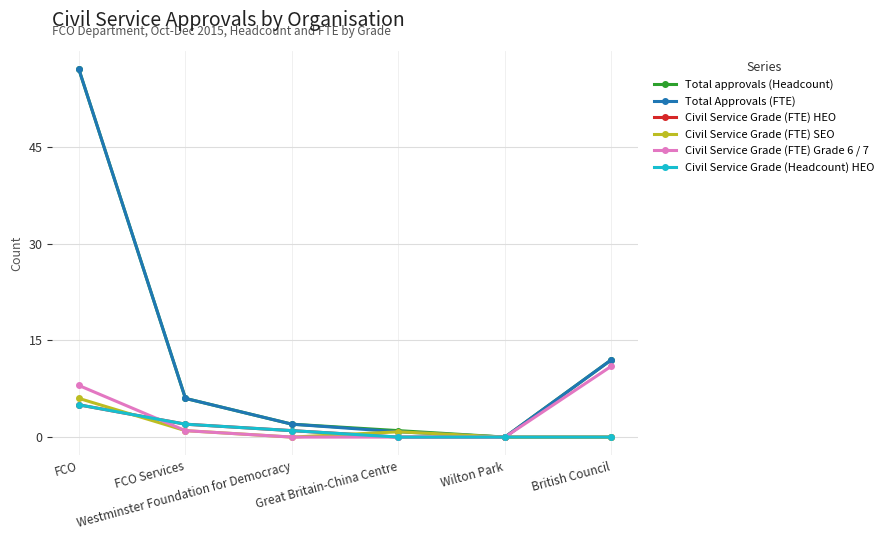

True or false: Total approvals (Headcount) and Civil Service Grade (FTE) HEO intersect in this chart.

False